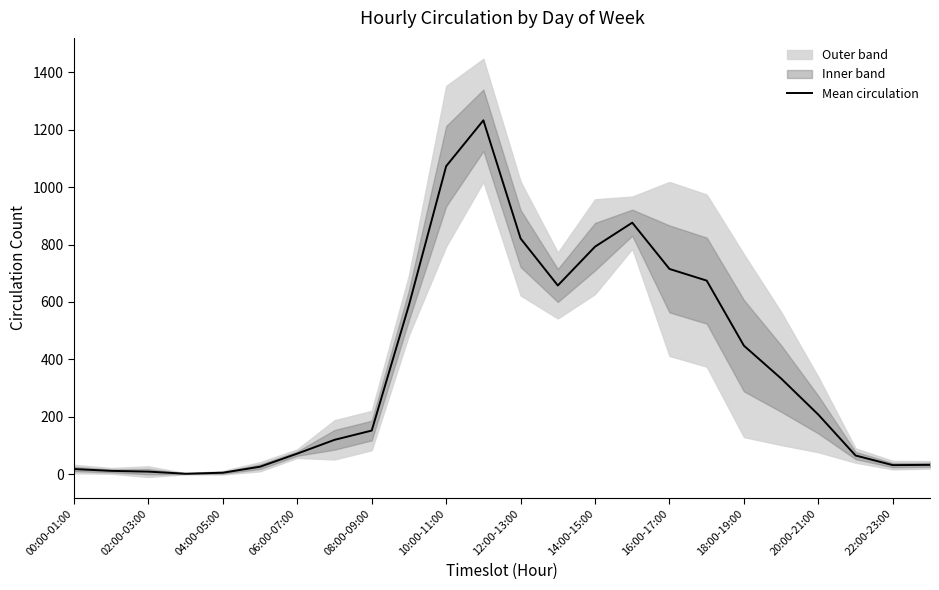

Is it true that Mean circulation equals 447.5 at 18:00-19:00?

True